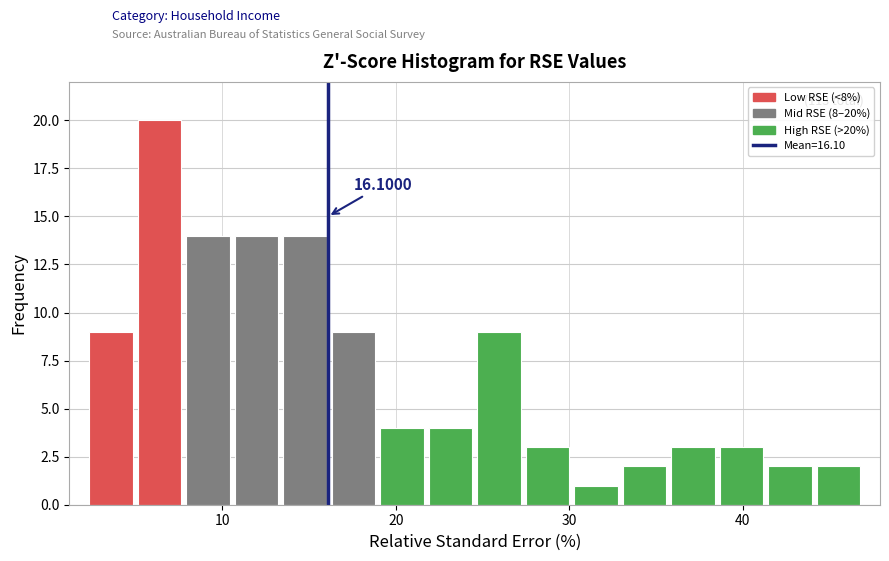

Around what value on the x-axis is the tallest bar? Give the approximate position of its centre, as read against the axis.

6